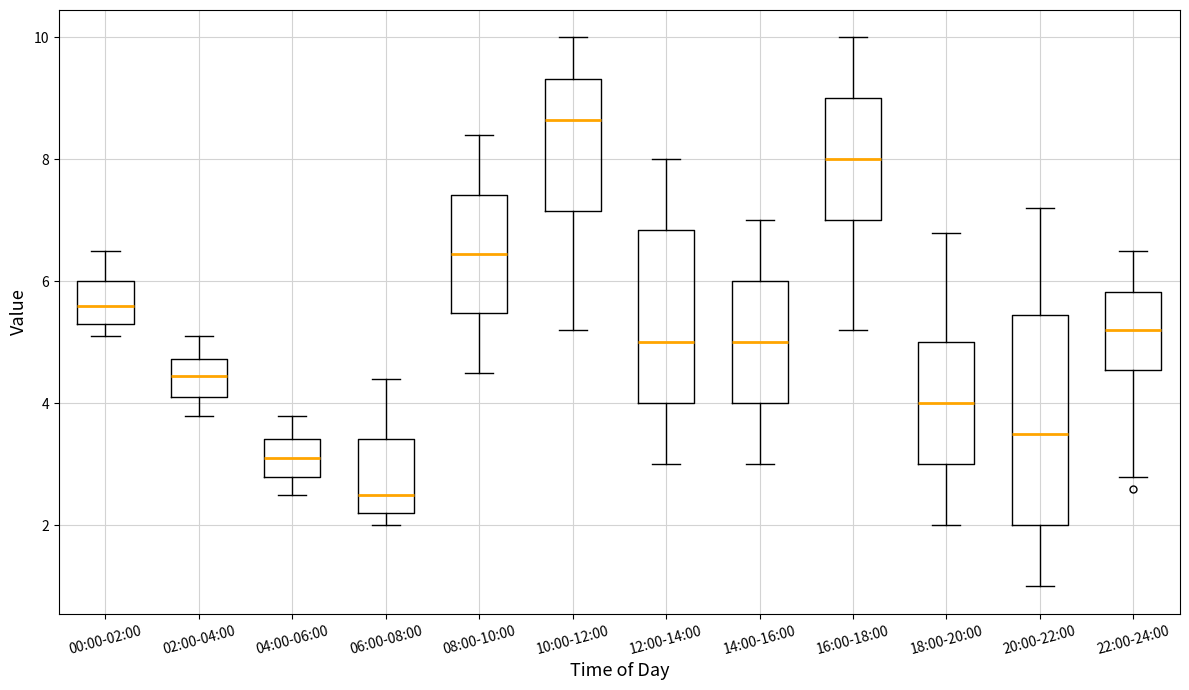

Reading left to right, transcribe this box plot: for each box, give where its median line is, the range the box spans, and where its two whiskers end, as read against the y-axis. The values are not printed on the chart, so give them approximately, as read against the axis.

00:00-02:00: median 5.6, box 5.4 to 6.0, whiskers 5.2 to 6.6
02:00-04:00: median 4.4, box 4.2 to 4.8, whiskers 3.8 to 5.2
04:00-06:00: median 3.2, box 2.8 to 3.4, whiskers 2.6 to 3.8
06:00-08:00: median 2.6, box 2.2 to 3.4, whiskers 2.0 to 4.4
08:00-10:00: median 6.4, box 5.4 to 7.4, whiskers 4.6 to 8.4
10:00-12:00: median 8.6, box 7.2 to 9.4, whiskers 5.2 to 10.0
12:00-14:00: median 5.0, box 4.0 to 6.8, whiskers 3.0 to 8.0
14:00-16:00: median 5.0, box 4.0 to 6.0, whiskers 3.0 to 7.0
16:00-18:00: median 8.0, box 7.0 to 9.0, whiskers 5.2 to 10.0
18:00-20:00: median 4.0, box 3.0 to 5.0, whiskers 2.0 to 6.8
20:00-22:00: median 3.6, box 2.0 to 5.4, whiskers 1.0 to 7.2
22:00-24:00: median 5.2, box 4.6 to 5.8, whiskers 2.8 to 6.6